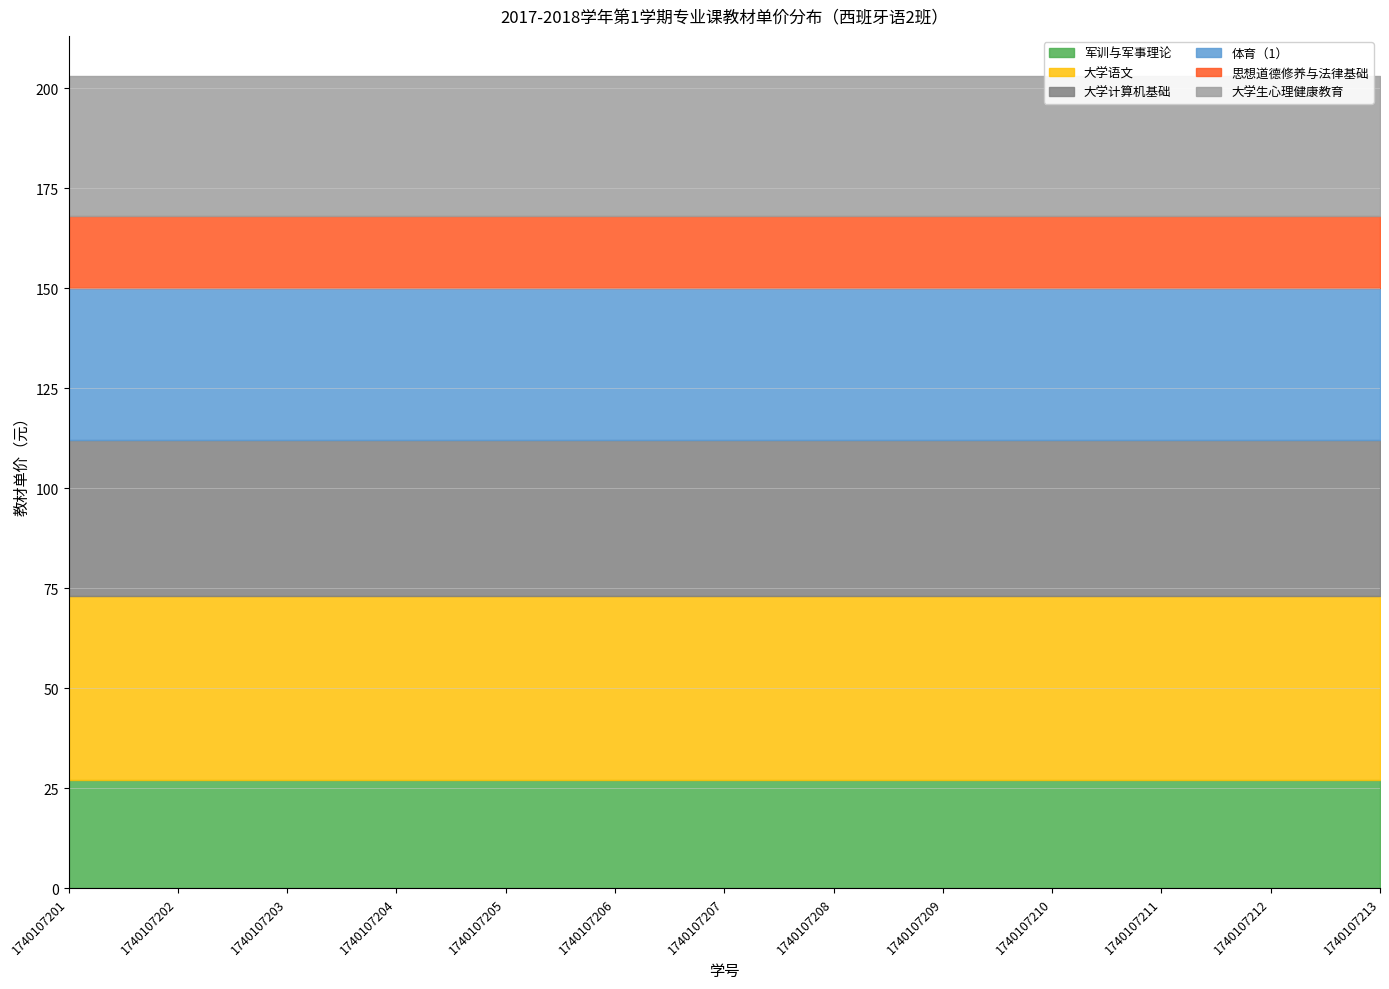

Between 1740107202 and 1740107203, which series saw the biggest shift?

军训与军事理论